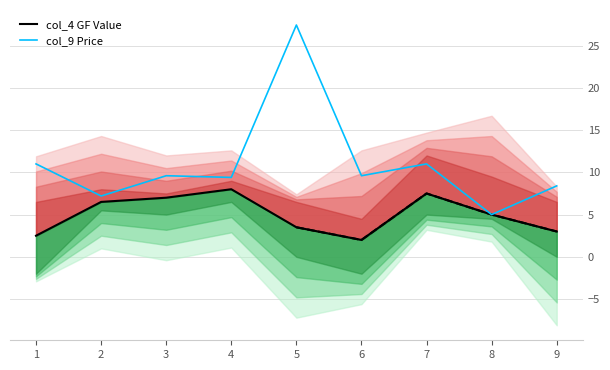

Which series has the largest range (max minus min)?

col_9 Price